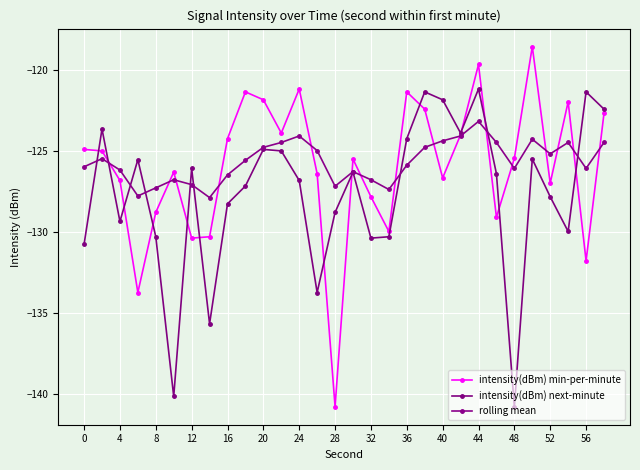

List the series in order of their overall mean, highest first.

rolling mean, intensity(dBm) min-per-minute, intensity(dBm) next-minute